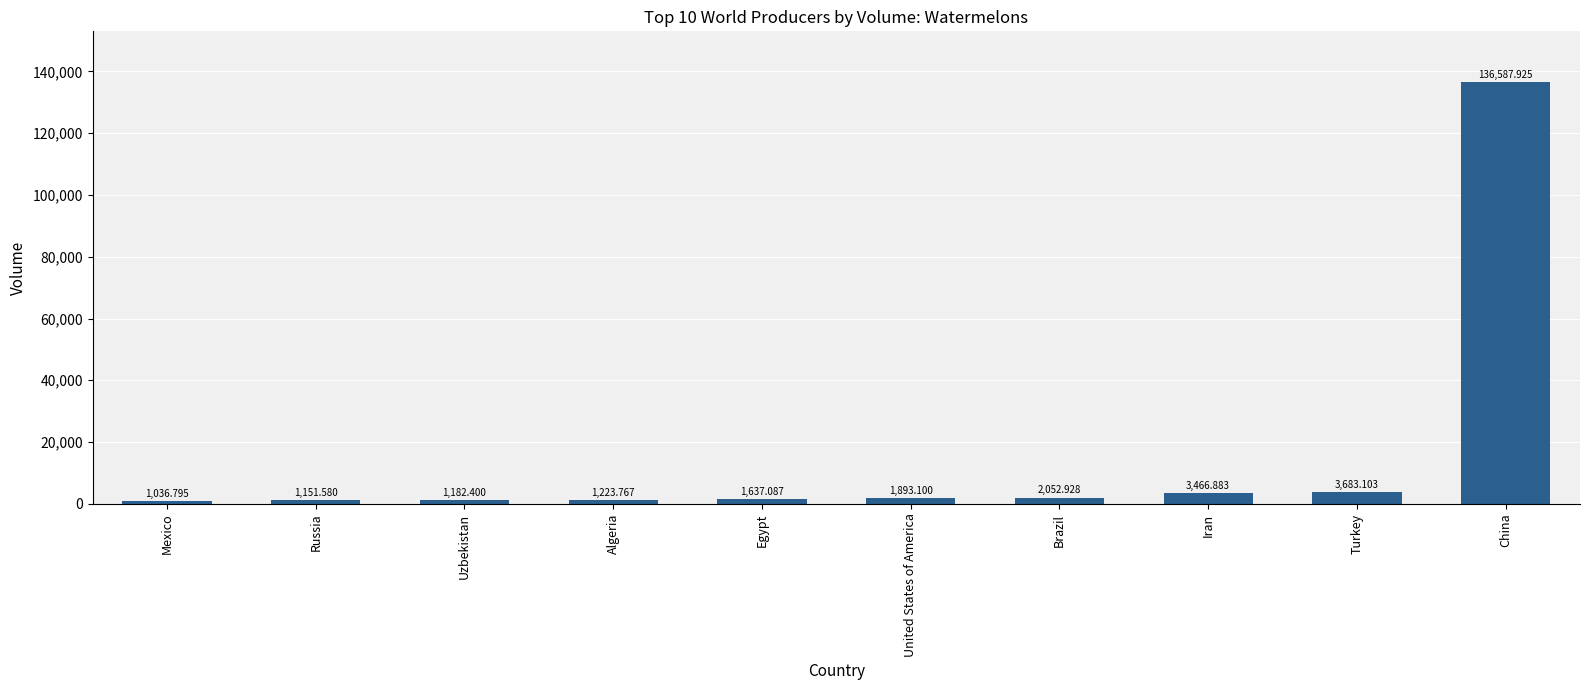

What is the value of the 7th bar from the left?

2052.9